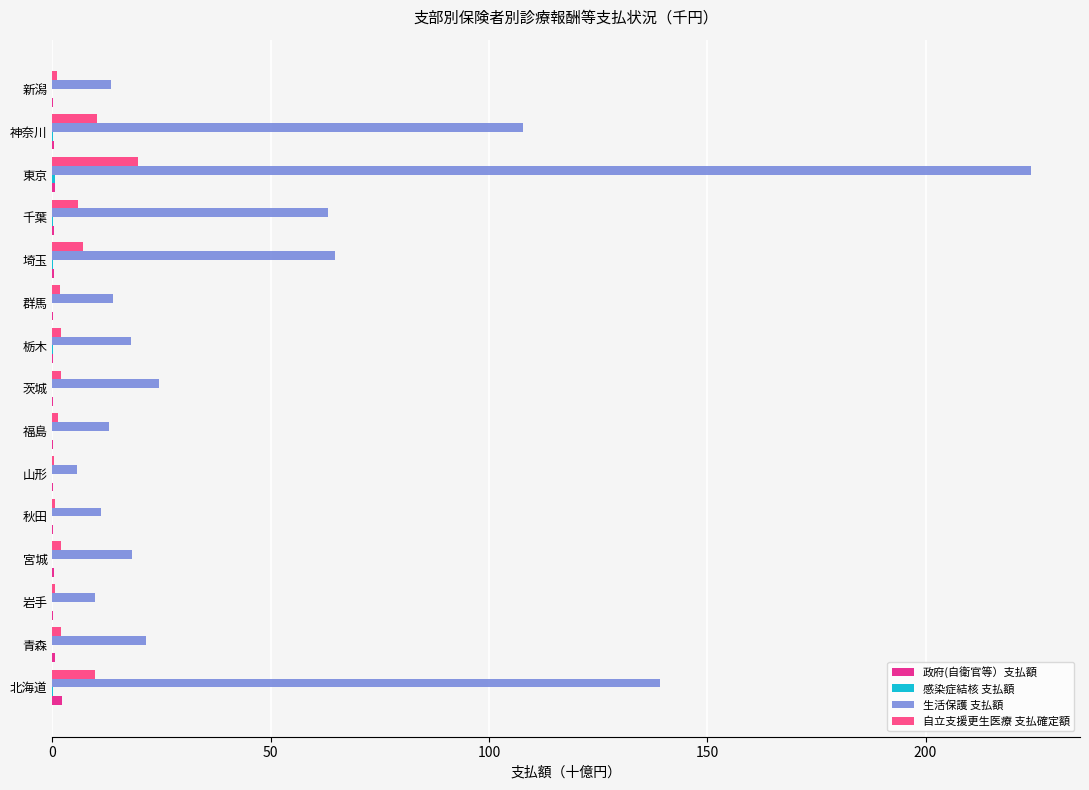

True or false: 生活保護 支払額 has a value of 11.8 at 茨城.

False